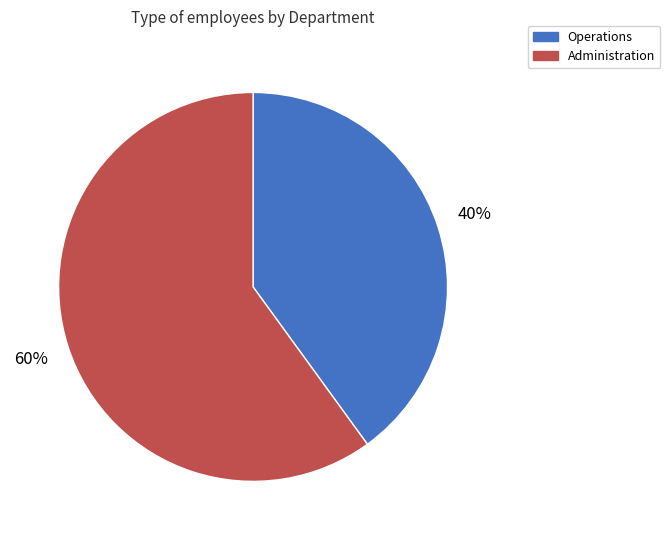

Rank the categories by value from lowest to highest.

Operations, Administration